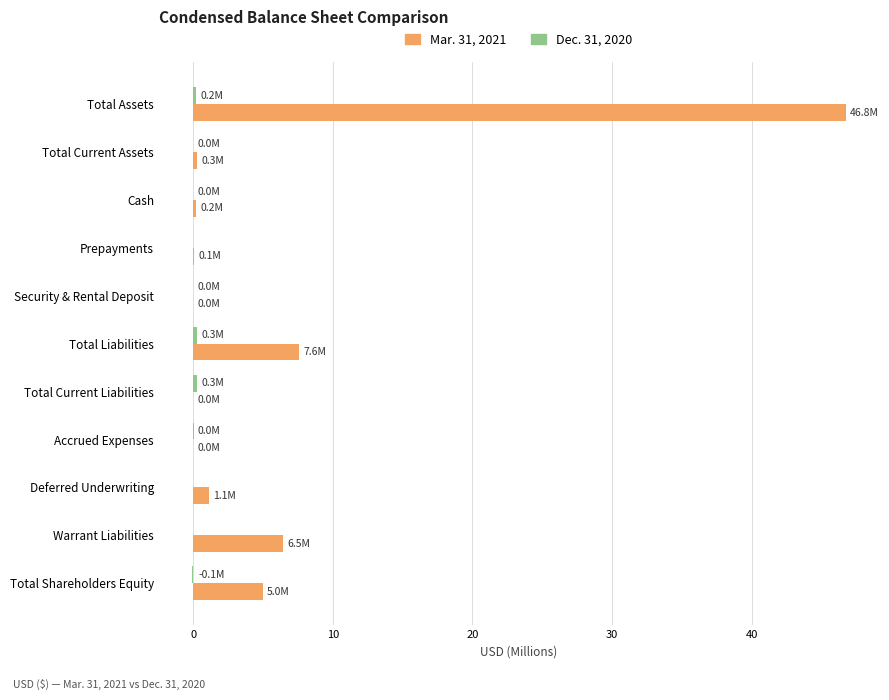

Where is Mar. 31, 2021 nearest to the value 23?

Total Liabilities